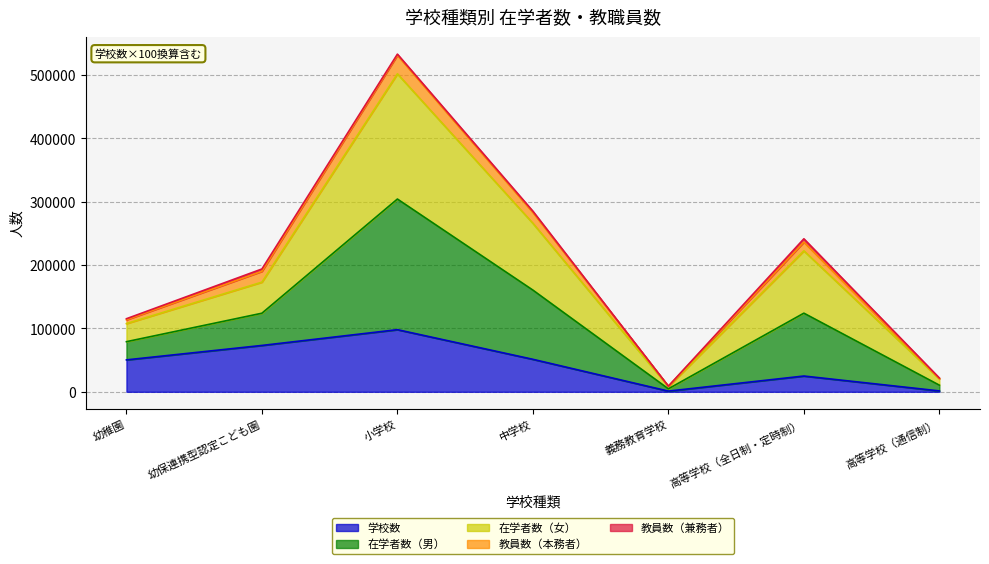

True or false: 在学者数（女） and 在学者数（男） cross at least once.

False